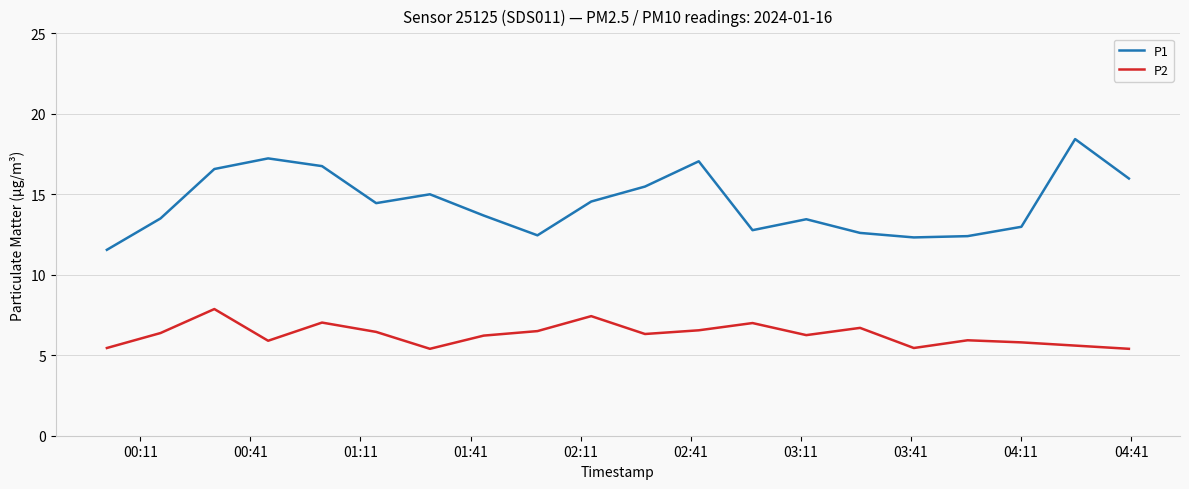

Rank the series by their maximum value, from lowest to highest.

P2, P1